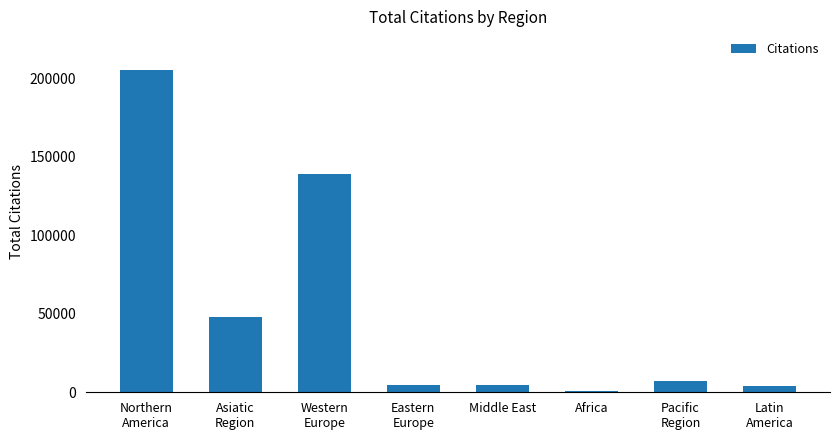

Where is the data nearest to the value 102983?

Western
Europe